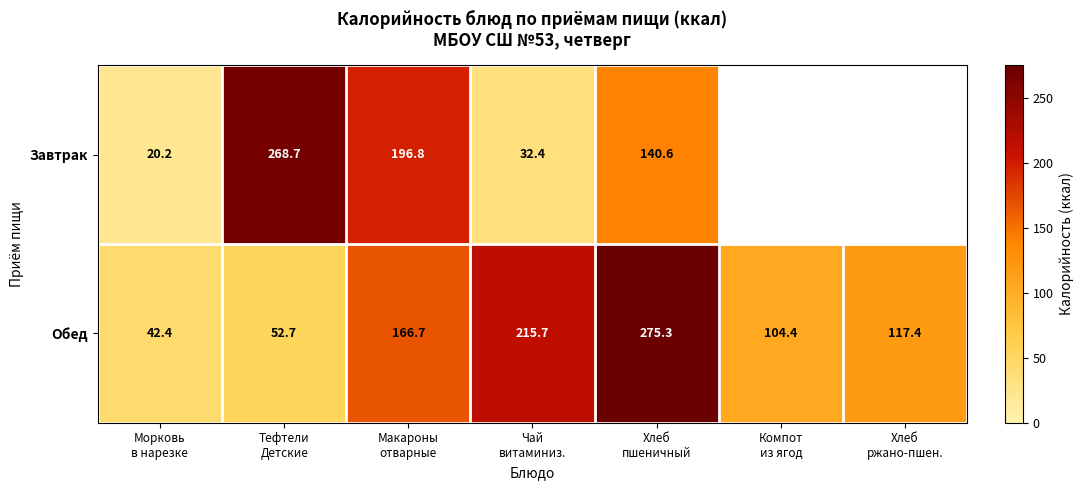

What is the difference between the maximum and second lowest values in the Обед series?

222.6